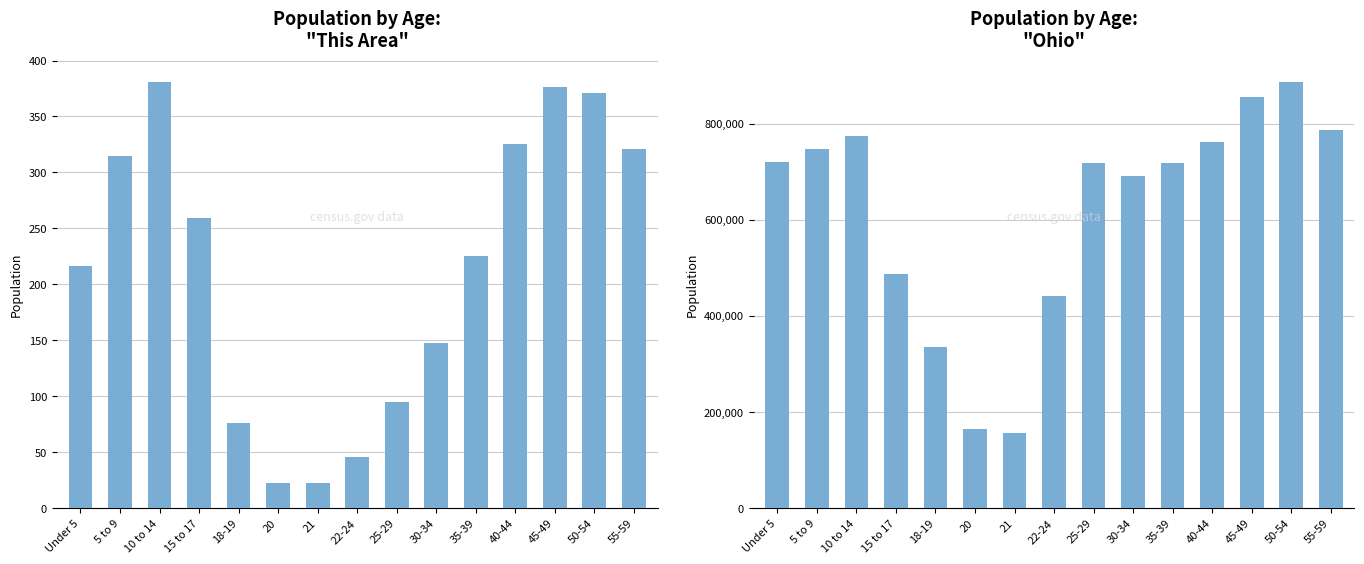

What is the sum of all Ohio values?

9249080